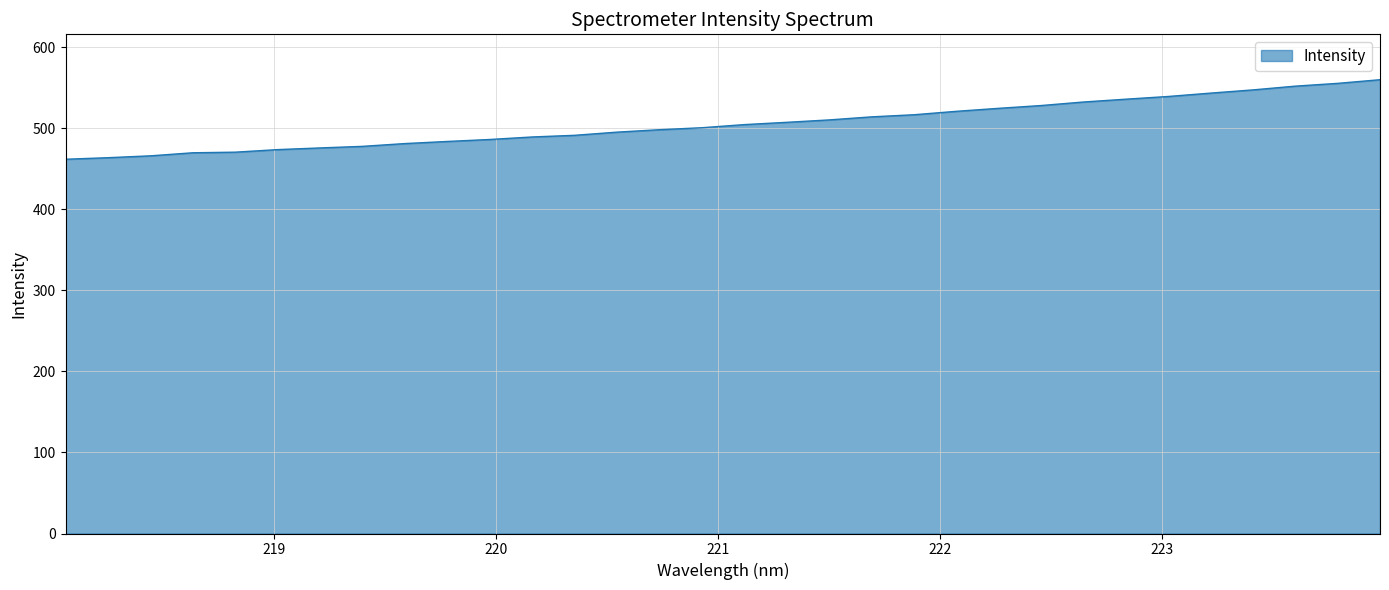

What is the maximum value shown in the chart?

560.0